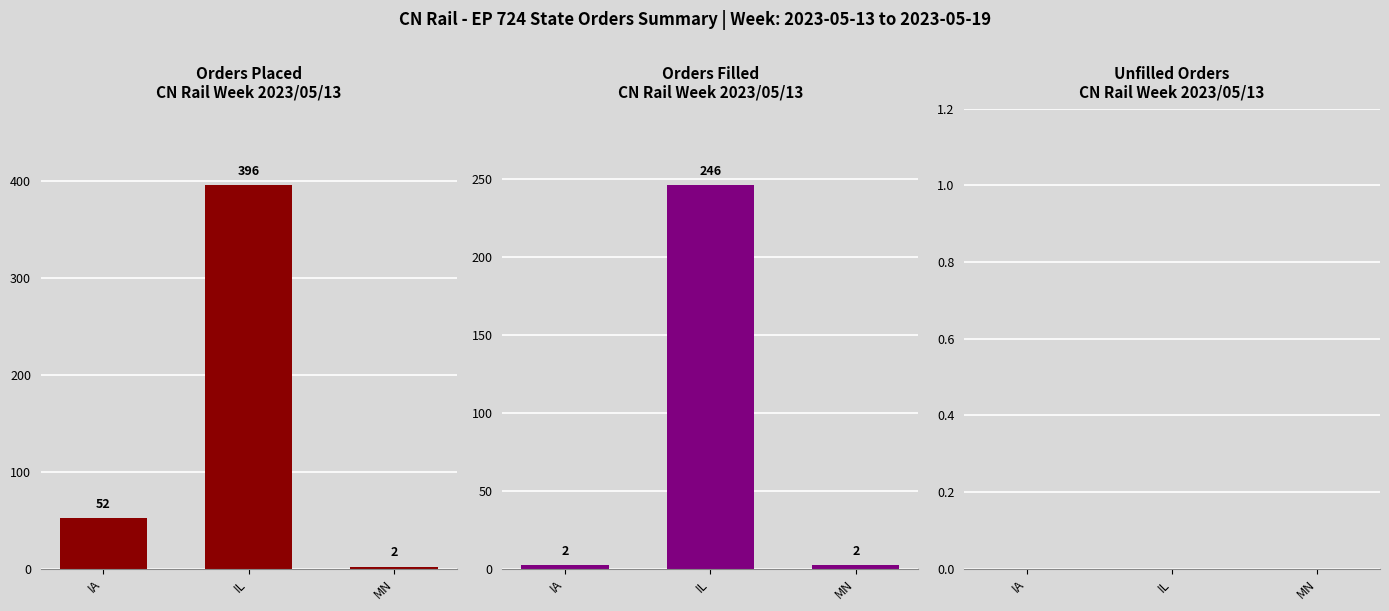

Which category has the lowest value in the Running Total Orders Placed series?

MN